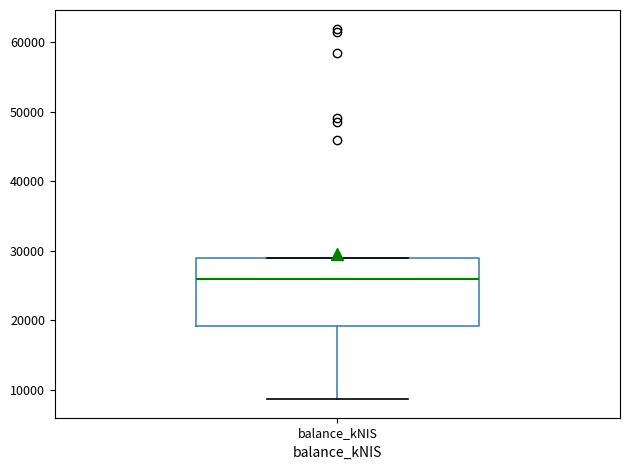

Where does the lower whisker of the box for balance_kNIS end on the y-axis? The values are not printed on the chart, so give them approximately, as read against the axis.

9000